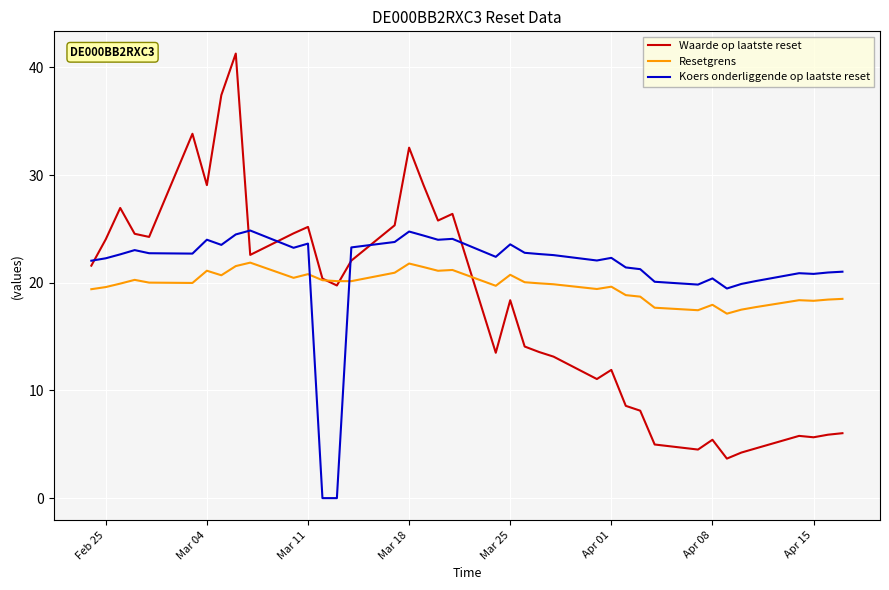

Which series has the widest spread of values?

Waarde op laatste reset